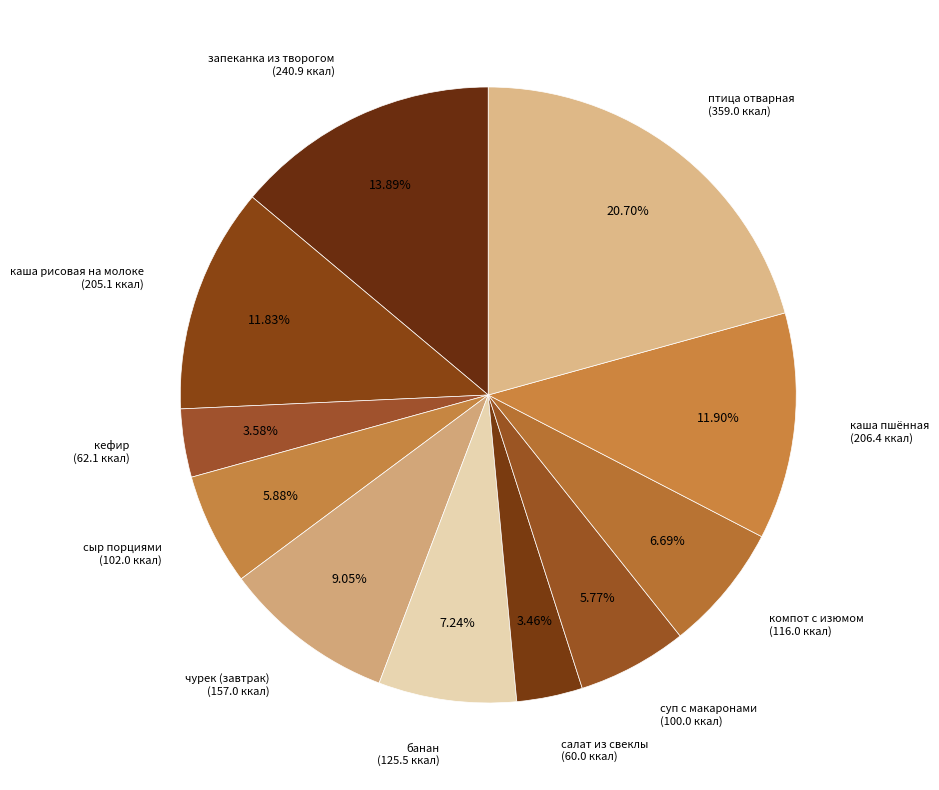

What is the total percentage of салат из свеклы and кефир?

7.0%